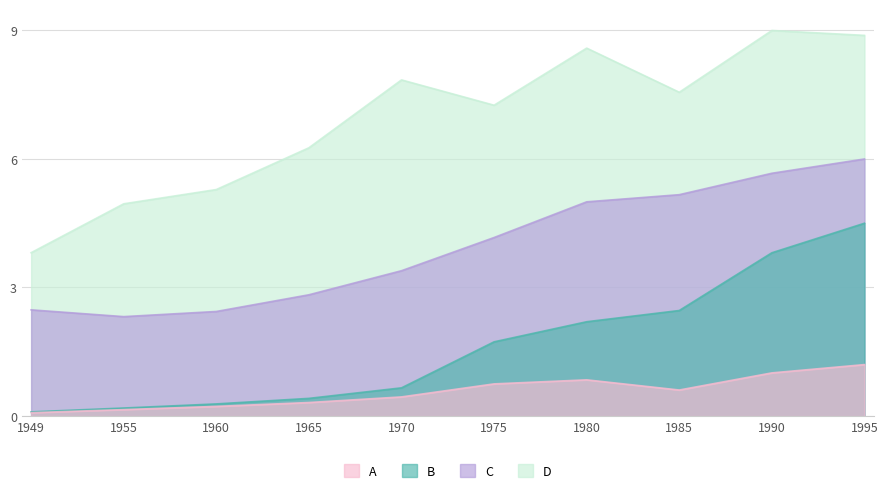

Which series has the largest range (max minus min)?

D